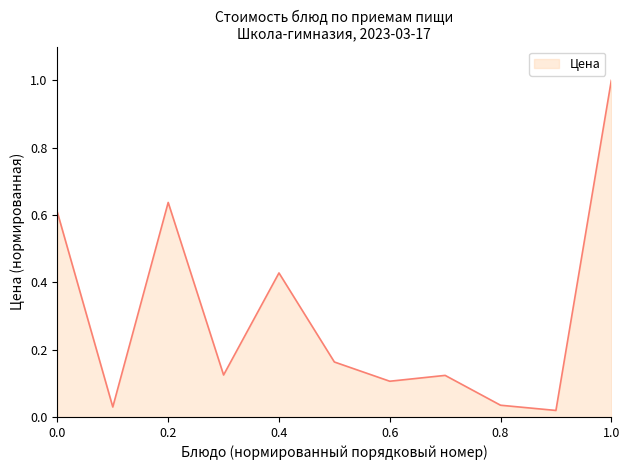

What is the greatest value displayed?

1.0